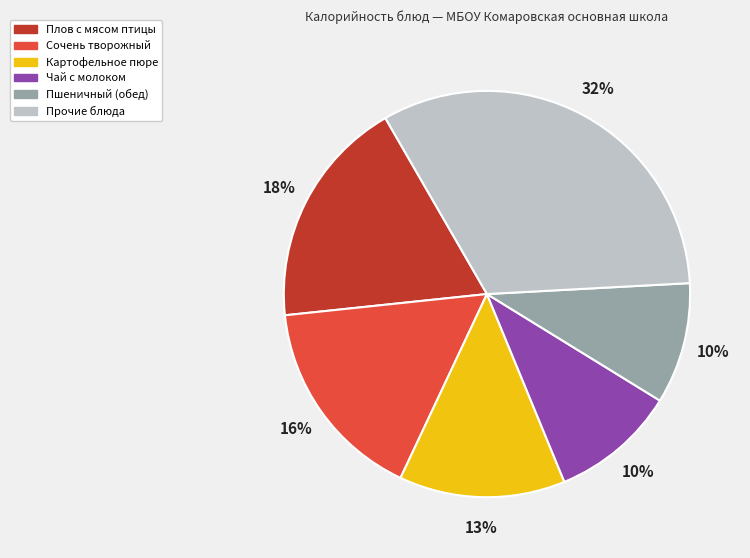

To the nearest percent, what is the average slice percentage?

17%